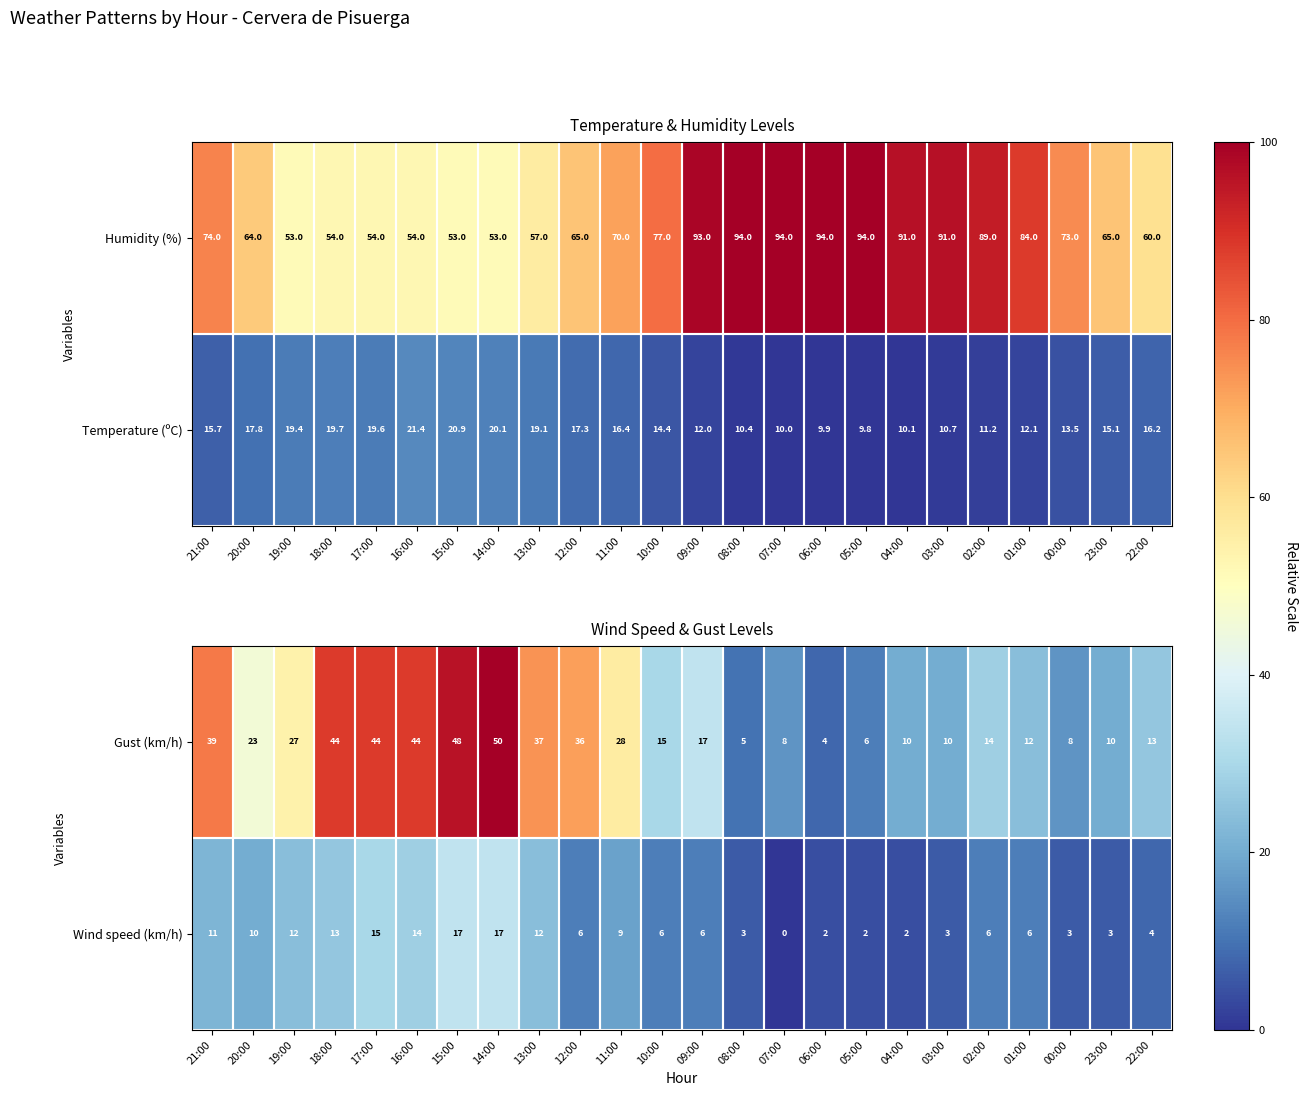

At which label does Gust (km/h) first exceed 17?

21:00